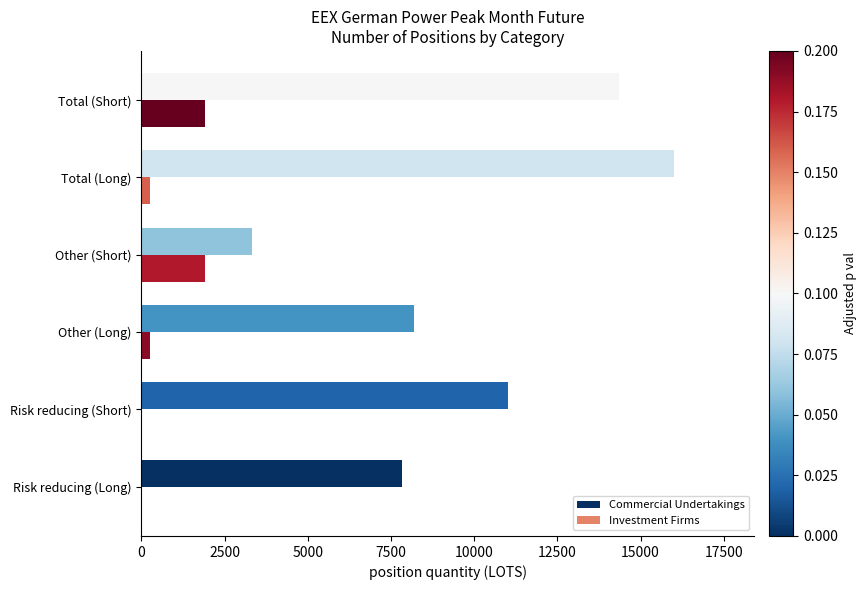

What is the sum of all Investment Firms values?

4336